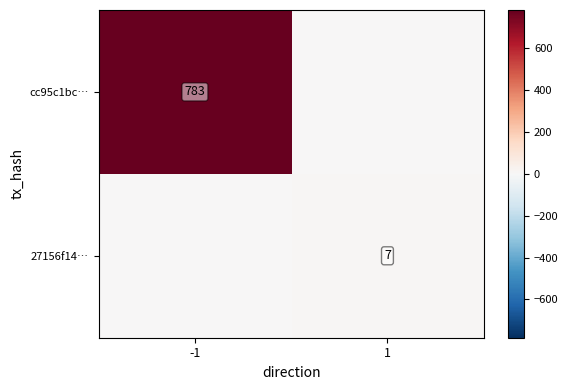

True or false: 27156f14… has a value of 2 at 1.

False